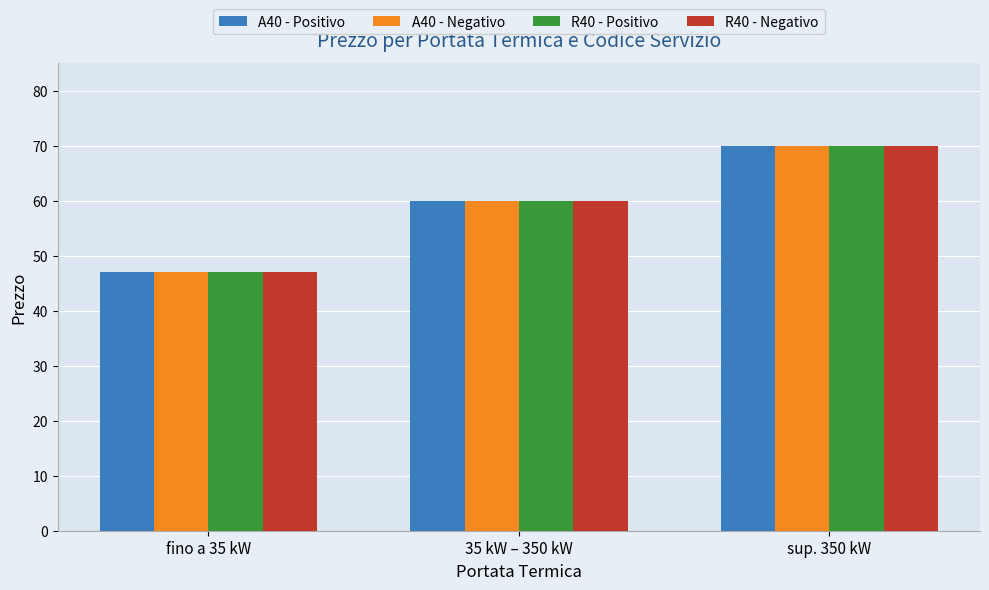

What are all the series names shown in the legend?

A40 - Positivo, A40 - Negativo, R40 - Positivo, R40 - Negativo